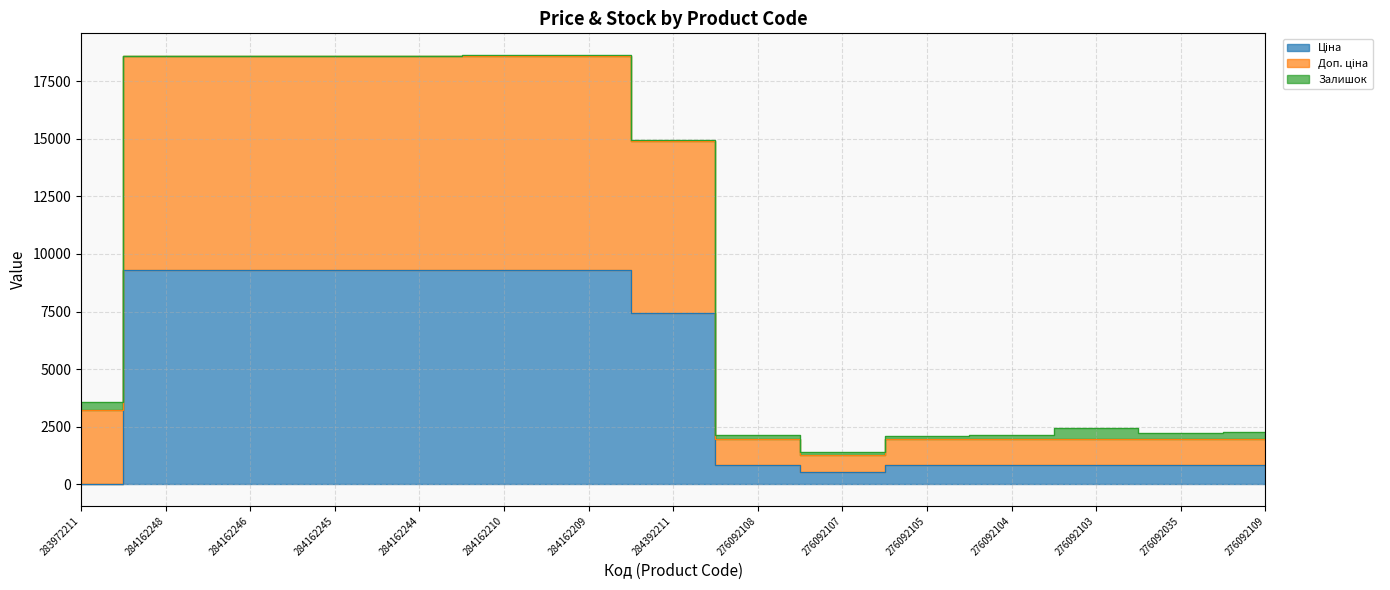

How many values in the Ціна series exceed 831?

13